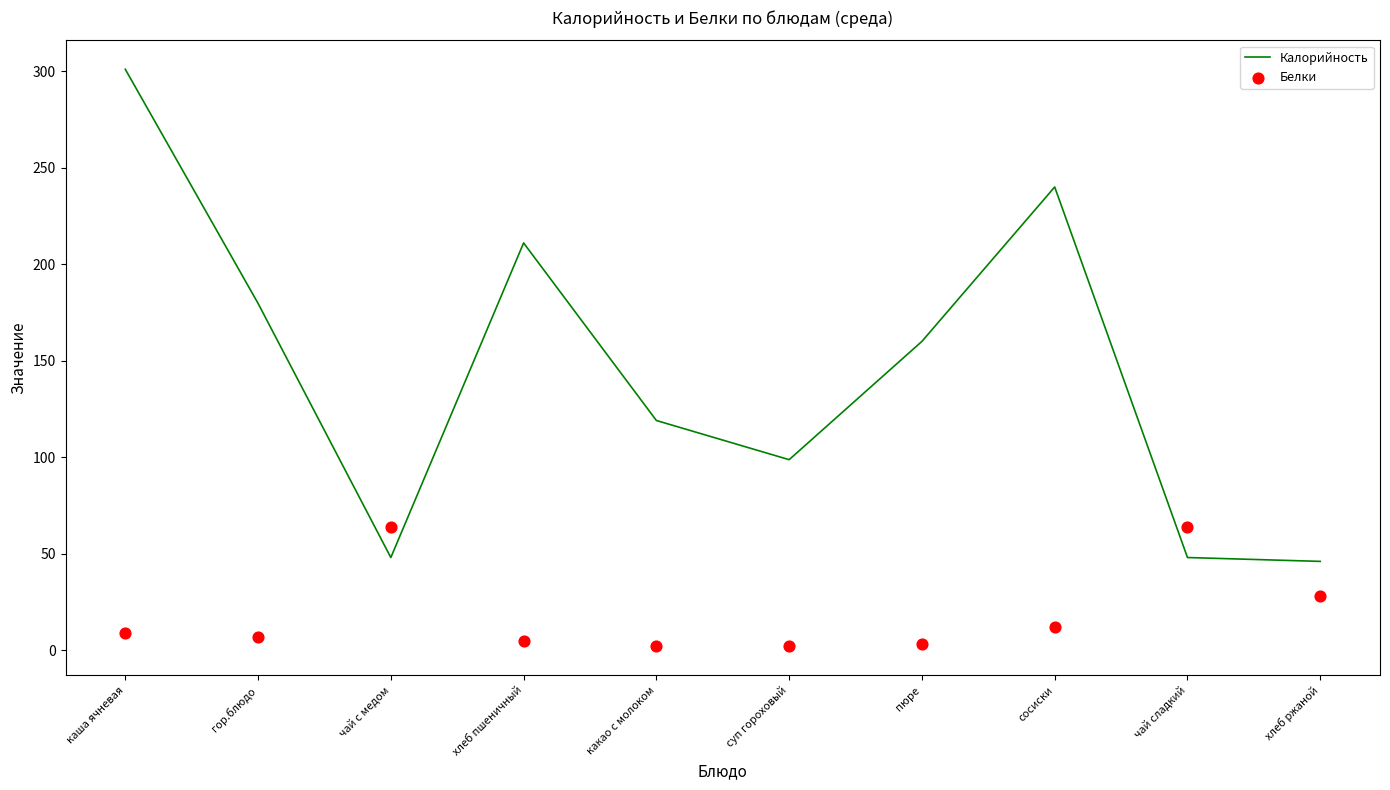

At how many categories does at least one series exceed 13?

10